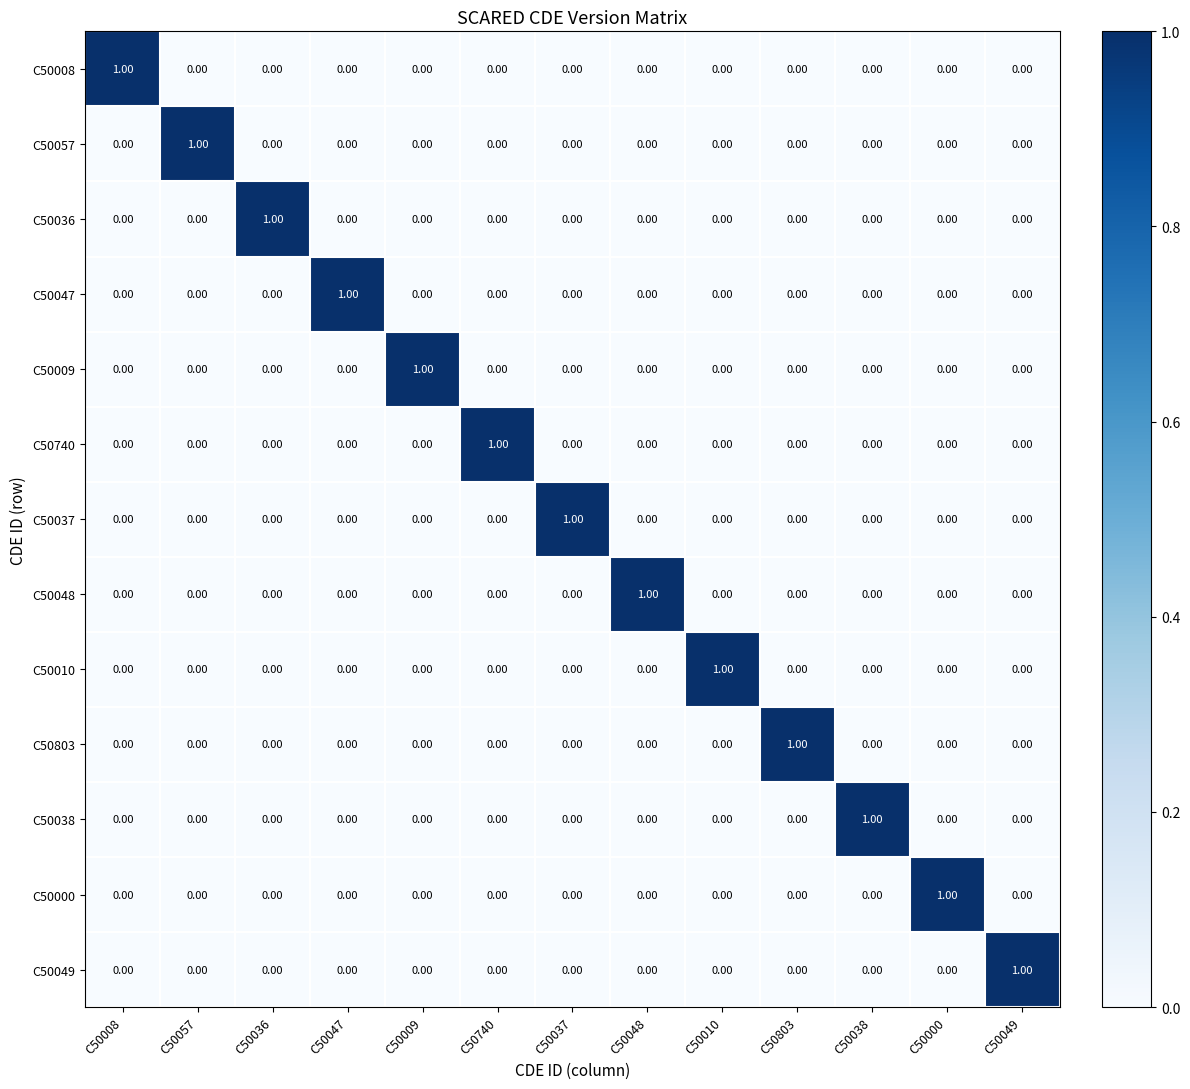

At how many categories does at least one series exceed 0?

13